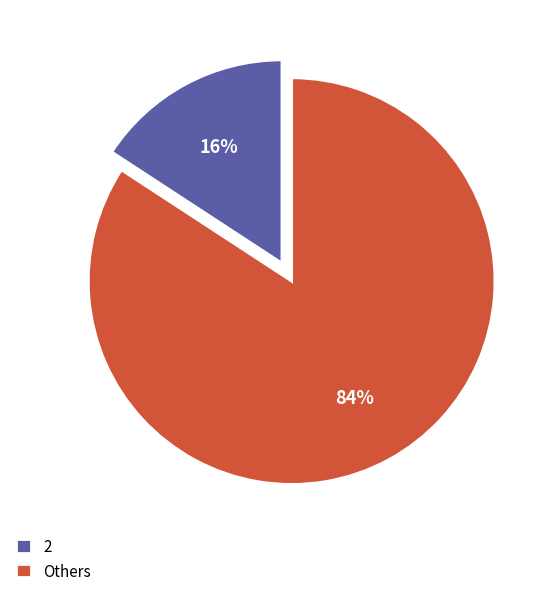

How many slices are in this pie chart?

2